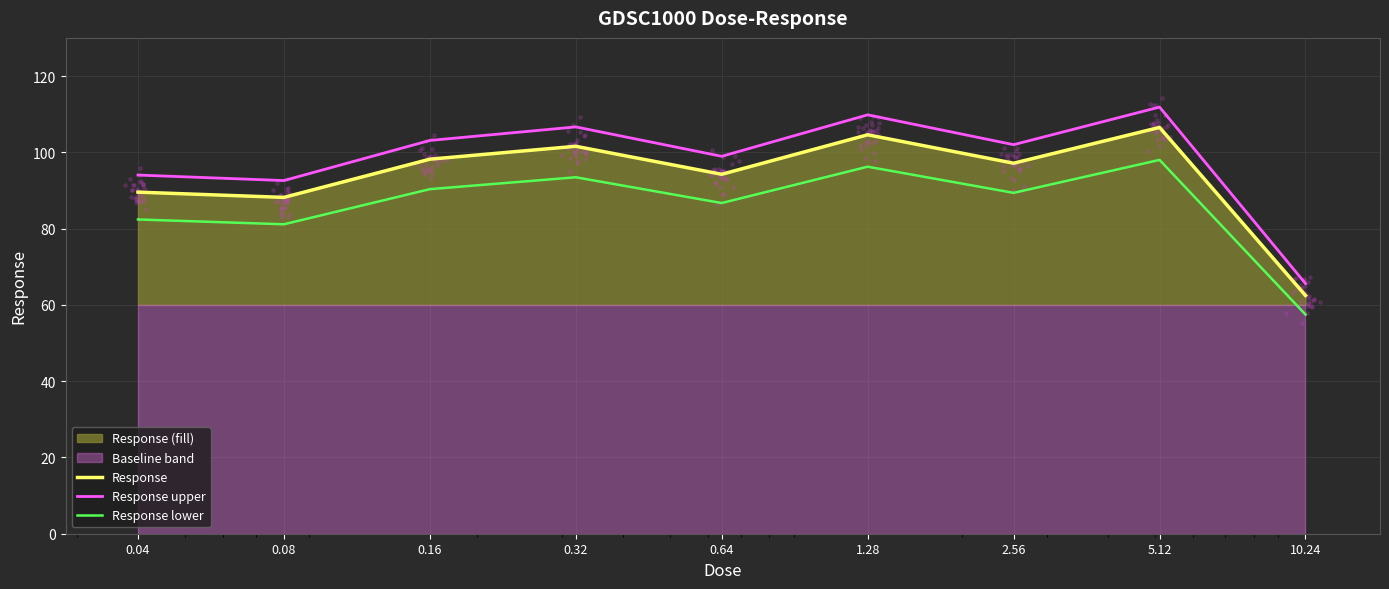

At how many categories does at least one series exceed 89?

8